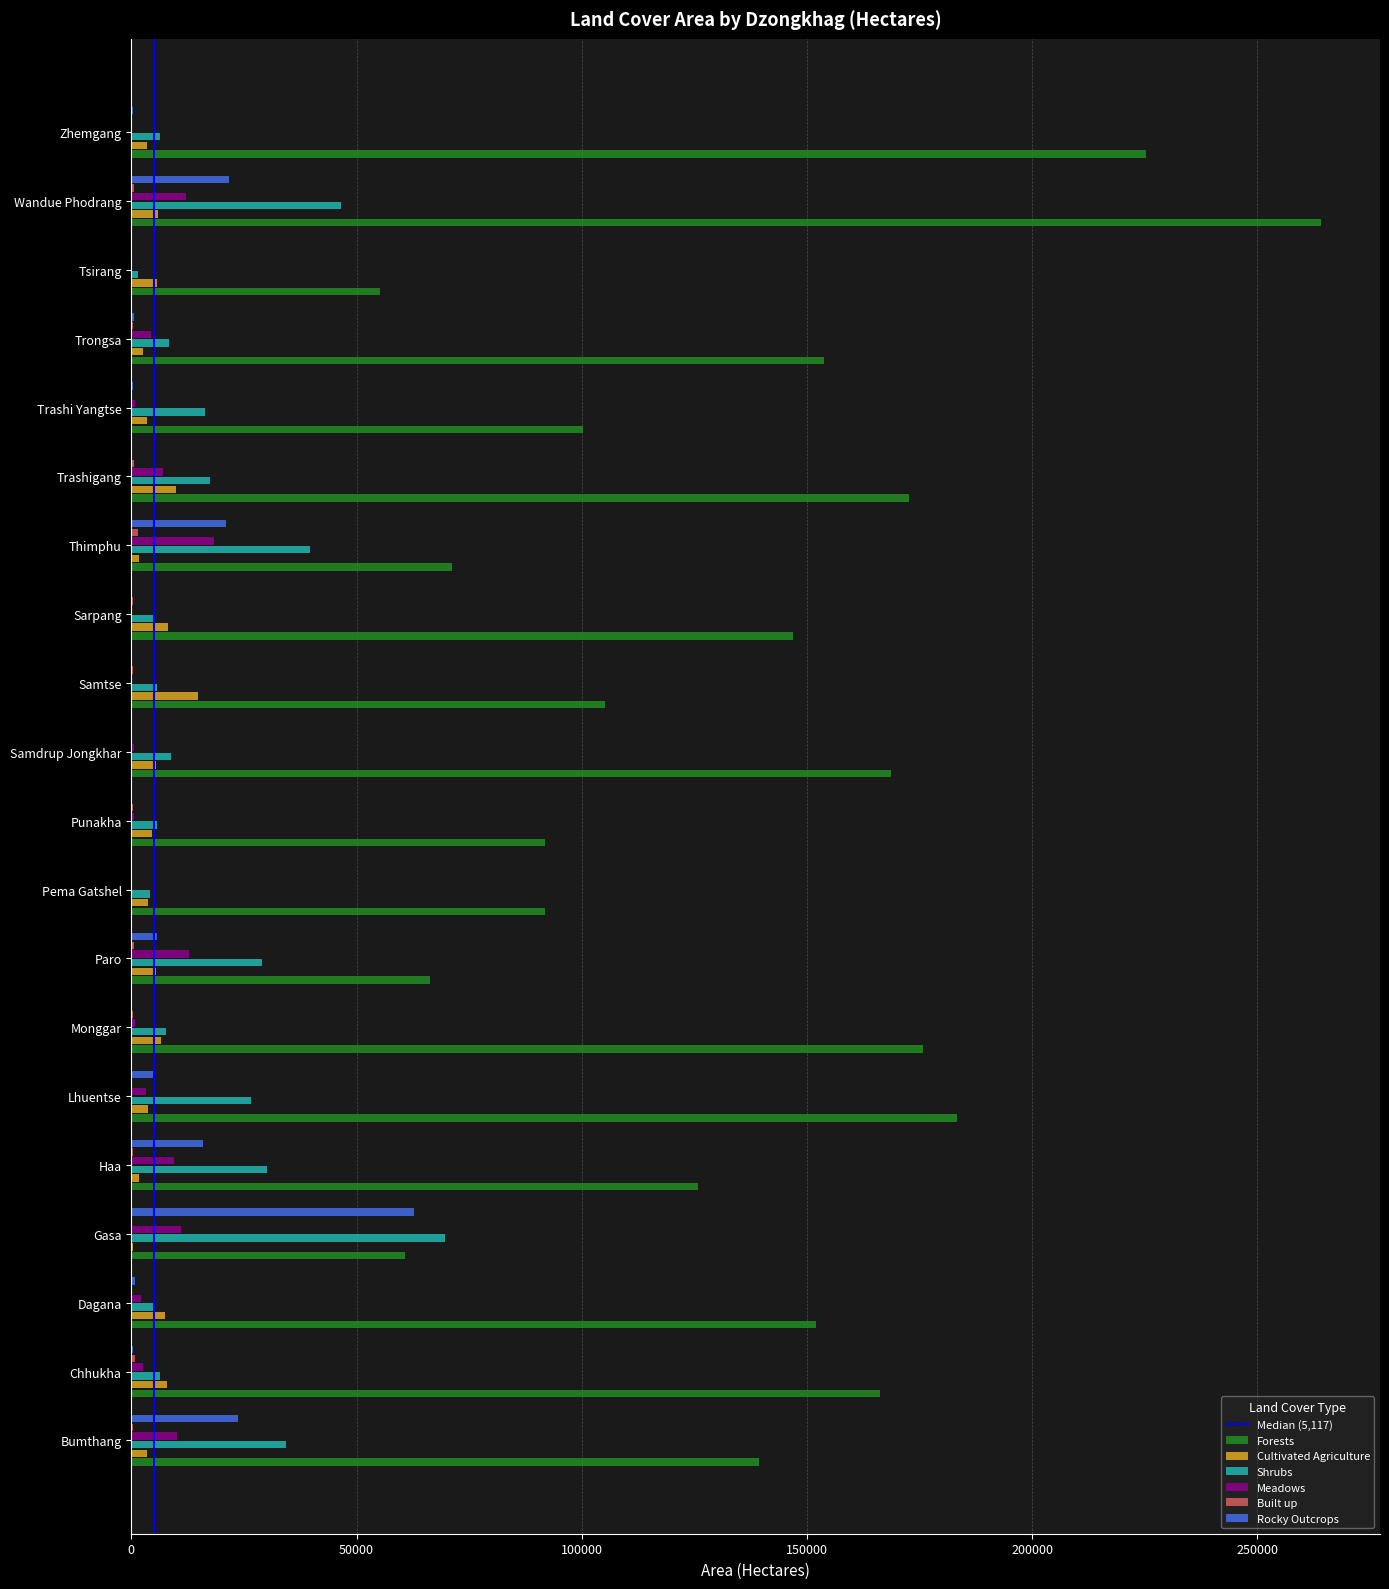

How many distinct data groups are displayed?

6